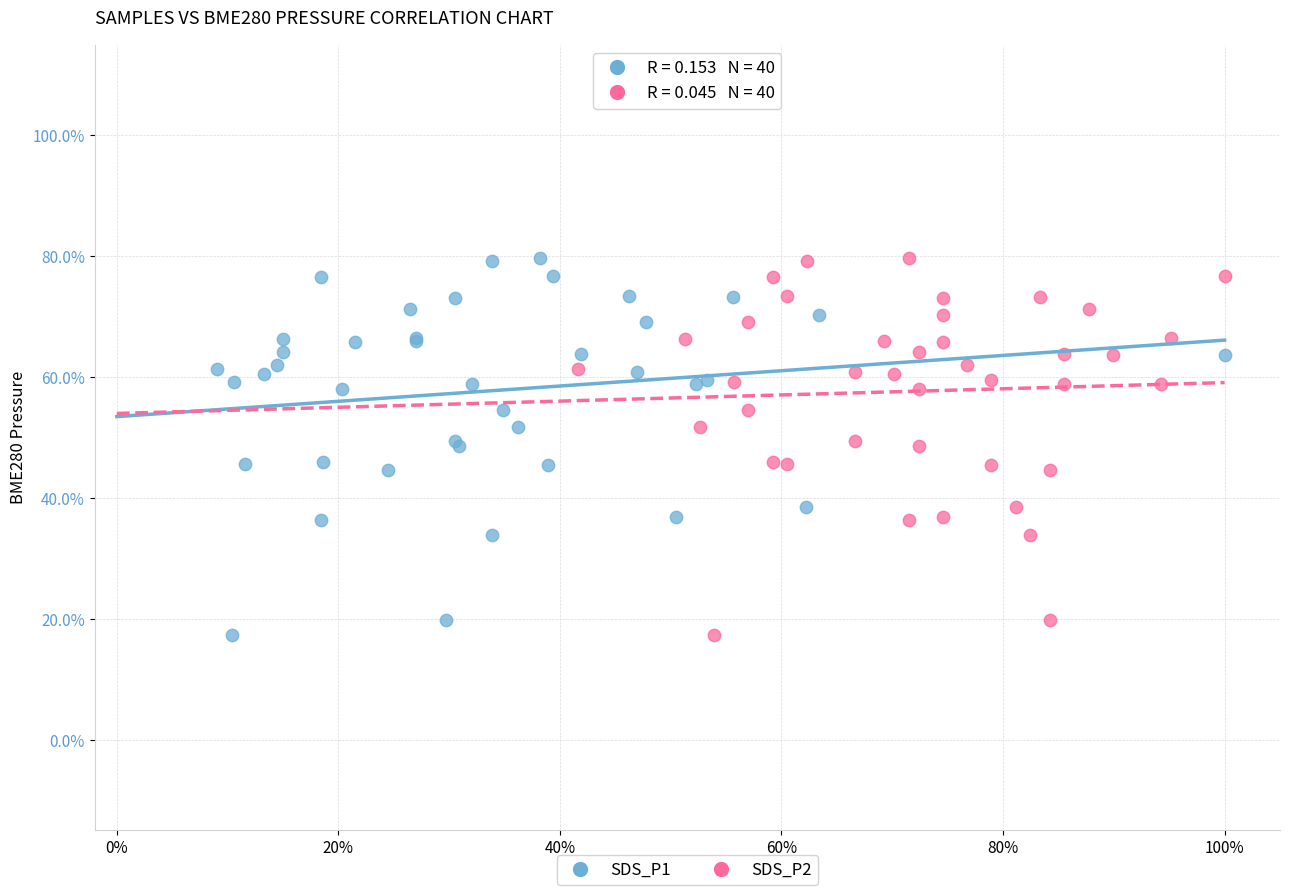

What are all the series names shown in the legend?

SDS_P1, SDS_P2